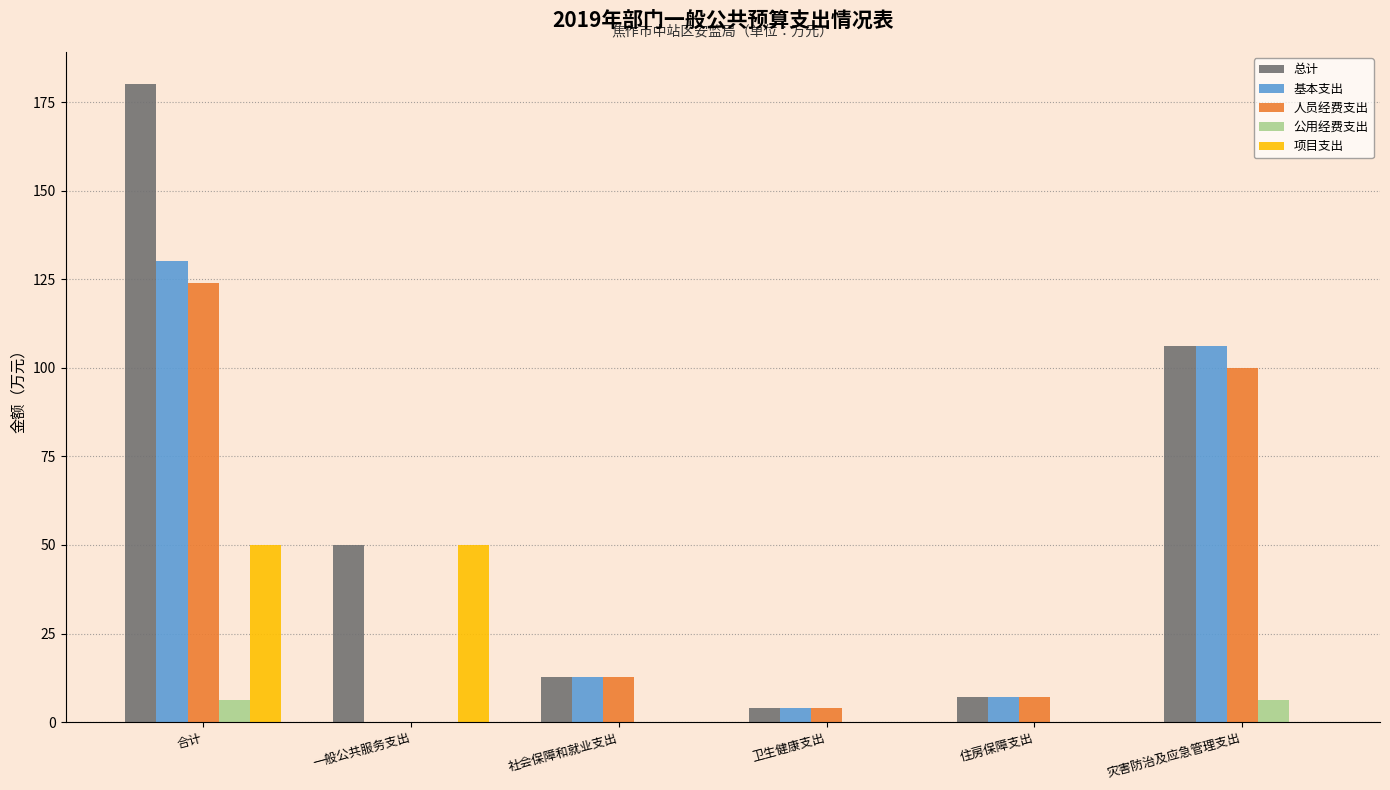

Reading left to right, list all the values displayed in this chart.

总计: 合计=180.1	一般公共服务支出=50.0	社会保障和就业支出=12.9	卫生健康支出=4.1	住房保障支出=7.0	灾害防治及应急管理支出=106.1
基本支出: 合计=130.1	一般公共服务支出=0.0	社会保障和就业支出=12.9	卫生健康支出=4.1	住房保障支出=7.0	灾害防治及应急管理支出=106.1
人员经费支出: 合计=124.0	一般公共服务支出=0.0	社会保障和就业支出=12.9	卫生健康支出=4.1	住房保障支出=7.0	灾害防治及应急管理支出=100.0
公用经费支出: 合计=6.2	一般公共服务支出=0.0	社会保障和就业支出=0.0	卫生健康支出=0.0	住房保障支出=0.0	灾害防治及应急管理支出=6.2
项目支出: 合计=50.0	一般公共服务支出=50.0	社会保障和就业支出=0.0	卫生健康支出=0.0	住房保障支出=0.0	灾害防治及应急管理支出=0.0